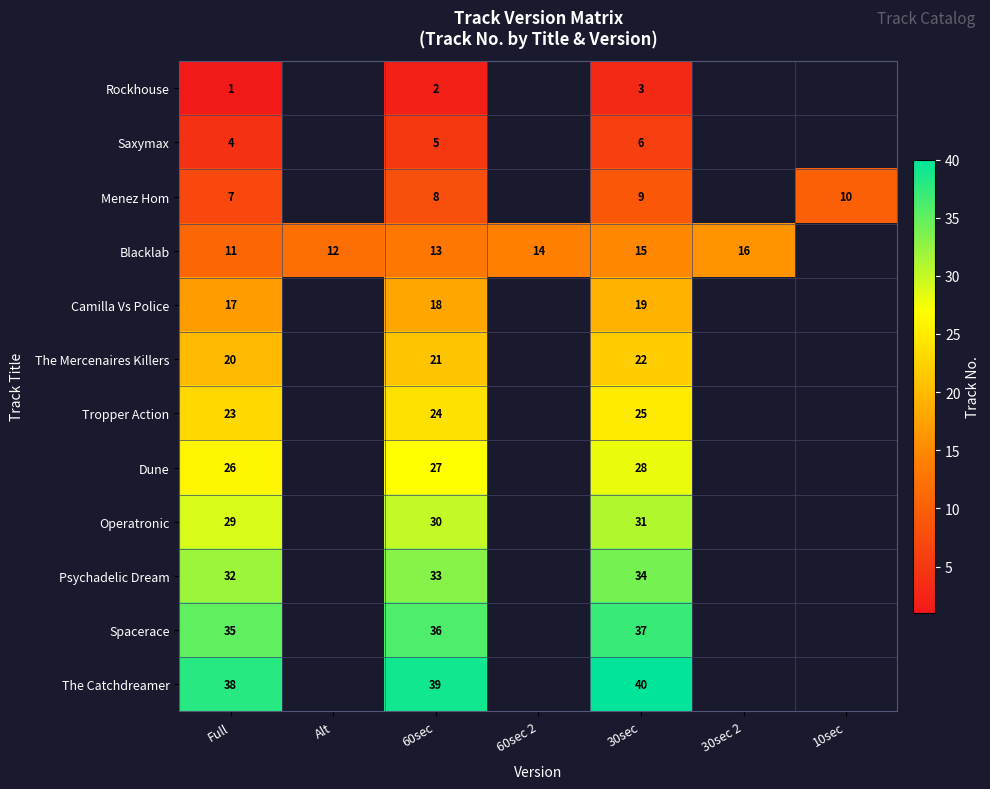

Which series changed the most between Full and 60sec?

Blacklab